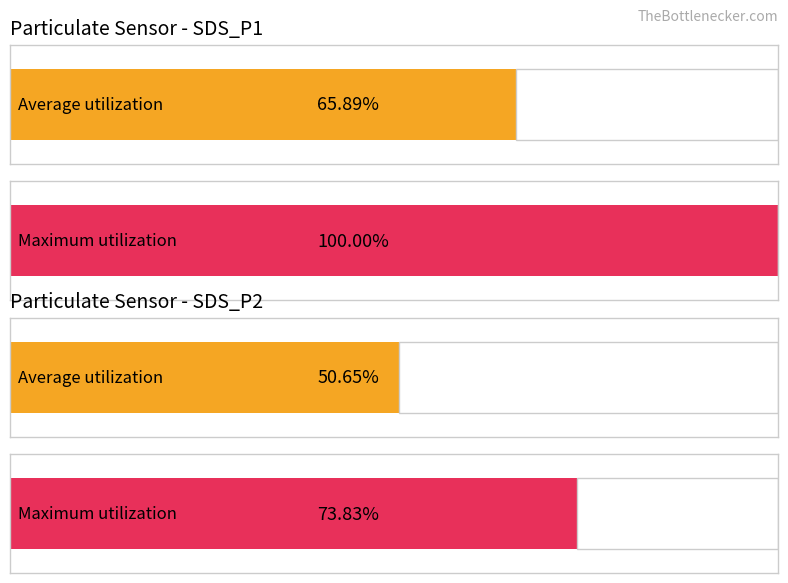

Does the chart contain stacked bars?

No